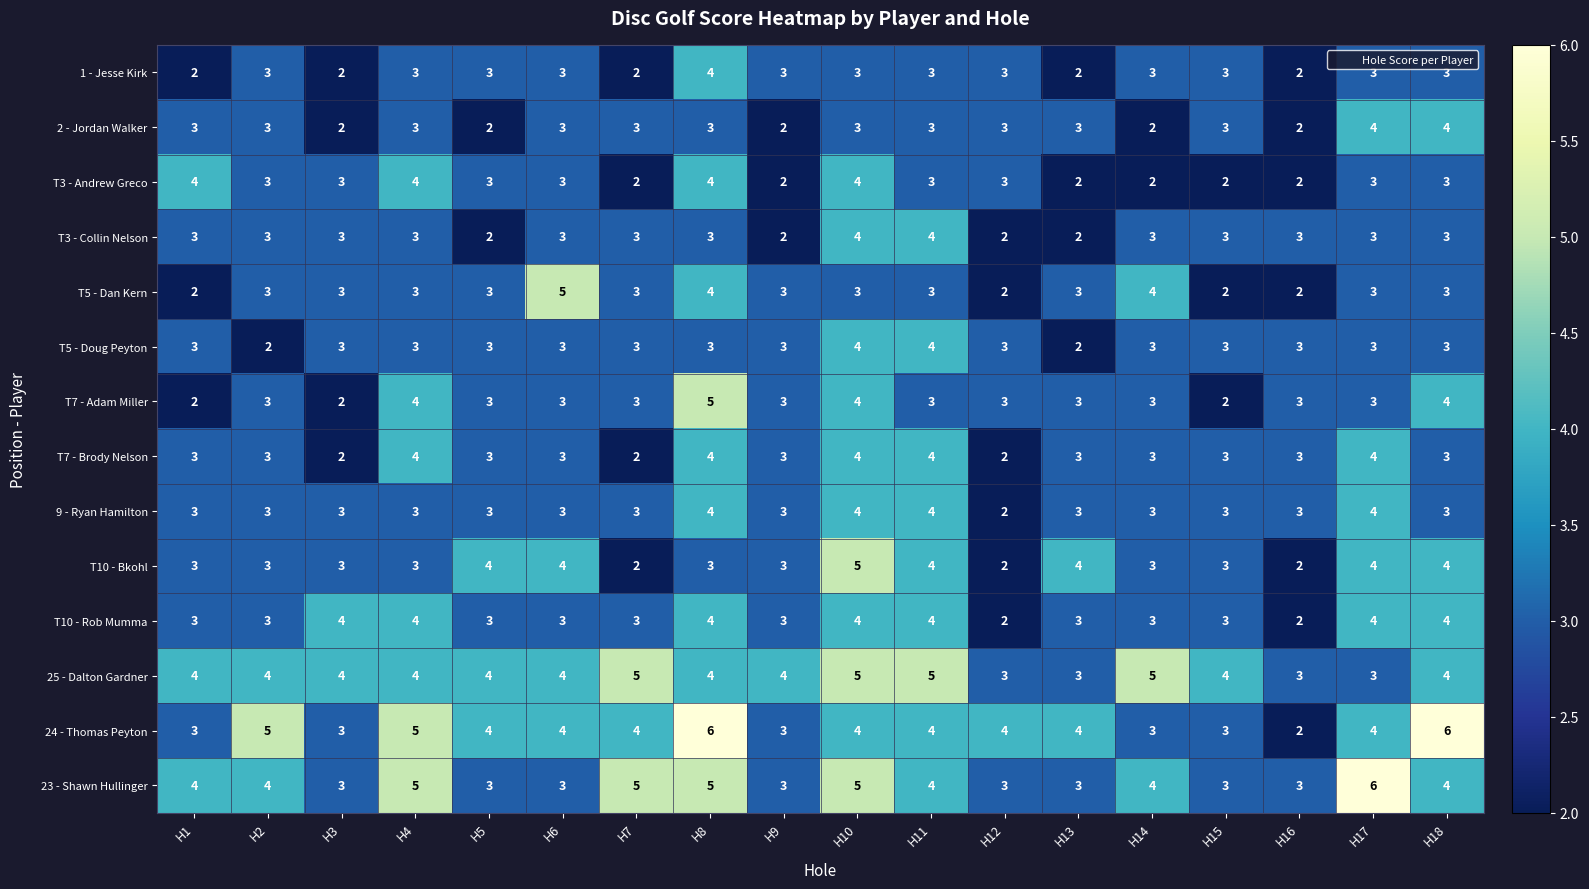

How many data points does each series have?

18